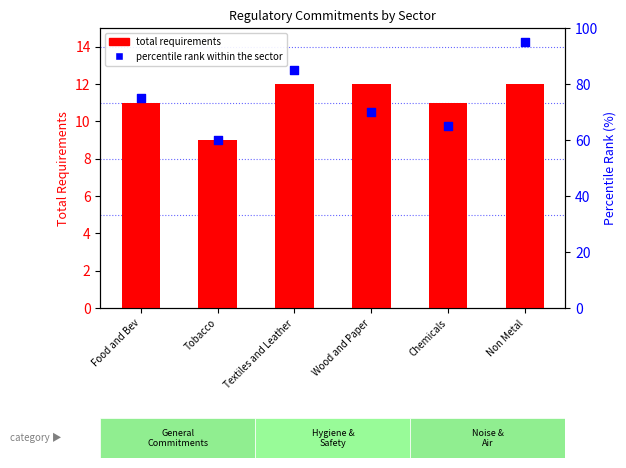

Which series reaches the minimum Y coordinate?

total requirements